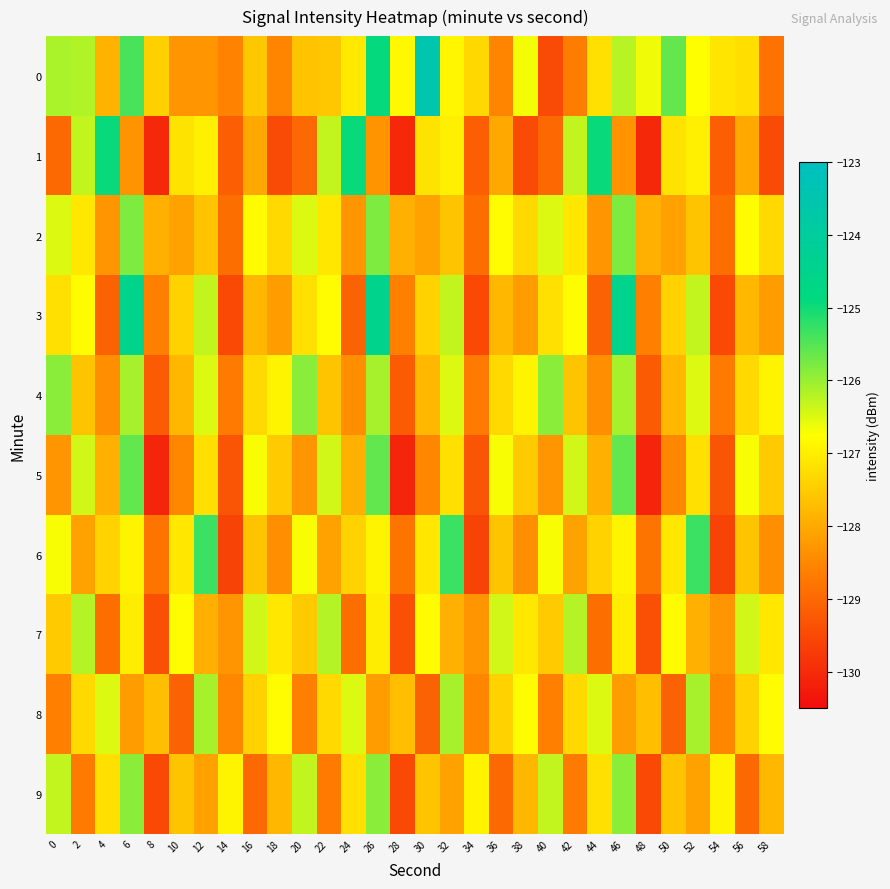

Reading left to right, what are all the values shown in this chart?

0: 0=-126.1	2=-126.2	4=-127.9	6=-125.4	8=-127.4	10=-128.3	12=-128.3	14=-128.6	16=-127.6	18=-128.5	20=-127.6	22=-127.6	24=-127.1	26=-124.9	28=-126.8	30=-123.5	32=-126.9	34=-127.3	36=-128.5	38=-126.7	40=-129.5	42=-128.6	44=-127.2	46=-126.2	48=-126.6	50=-125.6	52=-126.8	54=-127.1	56=-127.2	58=-128.8
1: 0=-129.0	2=-126.3	4=-124.9	6=-128.3	8=-130.0	10=-127.2	12=-127.0	14=-129.2	16=-128.0	18=-129.5	20=-129.0	22=-126.3	24=-124.9	26=-128.3	28=-130.0	30=-127.2	32=-127.0	34=-129.2	36=-128.0	38=-129.5	40=-129.0	42=-126.3	44=-124.9	46=-128.3	48=-130.0	50=-127.2	52=-127.0	54=-129.2	56=-128.0	58=-129.5
2: 0=-126.5	2=-127.1	4=-128.3	6=-125.8	8=-127.9	10=-128.1	12=-127.6	14=-128.9	16=-126.8	18=-127.3	20=-126.5	22=-127.1	24=-128.3	26=-125.8	28=-127.9	30=-128.1	32=-127.6	34=-128.9	36=-126.8	38=-127.3	40=-126.5	42=-127.1	44=-128.3	46=-125.8	48=-127.9	50=-128.1	52=-127.6	54=-128.9	56=-126.8	58=-127.3
3: 0=-127.2	2=-126.8	4=-129.1	6=-124.5	8=-128.6	10=-127.4	12=-126.3	14=-129.5	16=-127.8	18=-128.2	20=-127.2	22=-126.8	24=-129.1	26=-124.5	28=-128.6	30=-127.4	32=-126.3	34=-129.5	36=-127.8	38=-128.2	40=-127.2	42=-126.8	44=-129.1	46=-124.5	48=-128.6	50=-127.4	52=-126.3	54=-129.5	56=-127.8	58=-128.2
4: 0=-125.9	2=-127.6	4=-128.4	6=-126.1	8=-129.2	10=-127.8	12=-126.5	14=-128.7	16=-127.3	18=-126.9	20=-125.9	22=-127.6	24=-128.4	26=-126.1	28=-129.2	30=-127.8	32=-126.5	34=-128.7	36=-127.3	38=-126.9	40=-125.9	42=-127.6	44=-128.4	46=-126.1	48=-129.2	50=-127.8	52=-126.5	54=-128.7	56=-127.3	58=-126.9
5: 0=-128.3	2=-126.4	4=-127.9	6=-125.6	8=-130.1	10=-128.5	12=-127.2	14=-129.3	16=-126.7	18=-127.5	20=-128.3	22=-126.4	24=-127.9	26=-125.6	28=-130.1	30=-128.5	32=-127.2	34=-129.3	36=-126.7	38=-127.5	40=-128.3	42=-126.4	44=-127.9	46=-125.6	48=-130.1	50=-128.5	52=-127.2	54=-129.3	56=-126.7	58=-127.5
6: 0=-126.7	2=-128.1	4=-127.4	6=-126.9	8=-128.8	10=-127.1	12=-125.3	14=-129.6	16=-127.6	18=-128.4	20=-126.7	22=-128.1	24=-127.4	26=-126.9	28=-128.8	30=-127.1	32=-125.3	34=-129.6	36=-127.6	38=-128.4	40=-126.7	42=-128.1	44=-127.4	46=-126.9	48=-128.8	50=-127.1	52=-125.3	54=-129.6	56=-127.6	58=-128.4
7: 0=-127.5	2=-126.2	4=-128.9	6=-127.0	8=-129.4	10=-126.8	12=-127.9	14=-128.3	16=-126.4	18=-127.1	20=-127.5	22=-126.2	24=-128.9	26=-127.0	28=-129.4	30=-126.8	32=-127.9	34=-128.3	36=-126.4	38=-127.1	40=-127.5	42=-126.2	44=-128.9	46=-127.0	48=-129.4	50=-126.8	52=-127.9	54=-128.3	56=-126.4	58=-127.1
8: 0=-128.6	2=-127.3	4=-126.5	6=-128.2	8=-127.7	10=-129.1	12=-126.1	14=-128.5	16=-127.4	18=-126.8	20=-128.6	22=-127.3	24=-126.5	26=-128.2	28=-127.7	30=-129.1	32=-126.1	34=-128.5	36=-127.4	38=-126.8	40=-128.6	42=-127.3	44=-126.5	46=-128.2	48=-127.7	50=-129.1	52=-126.1	54=-128.5	56=-127.4	58=-126.8
9: 0=-126.3	2=-128.7	4=-127.2	6=-125.9	8=-129.5	10=-127.6	12=-128.1	14=-126.9	16=-129.0	18=-127.8	20=-126.3	22=-128.7	24=-127.2	26=-125.9	28=-129.5	30=-127.6	32=-128.1	34=-126.9	36=-129.0	38=-127.8	40=-126.3	42=-128.7	44=-127.2	46=-125.9	48=-129.5	50=-127.6	52=-128.1	54=-126.9	56=-129.0	58=-127.8